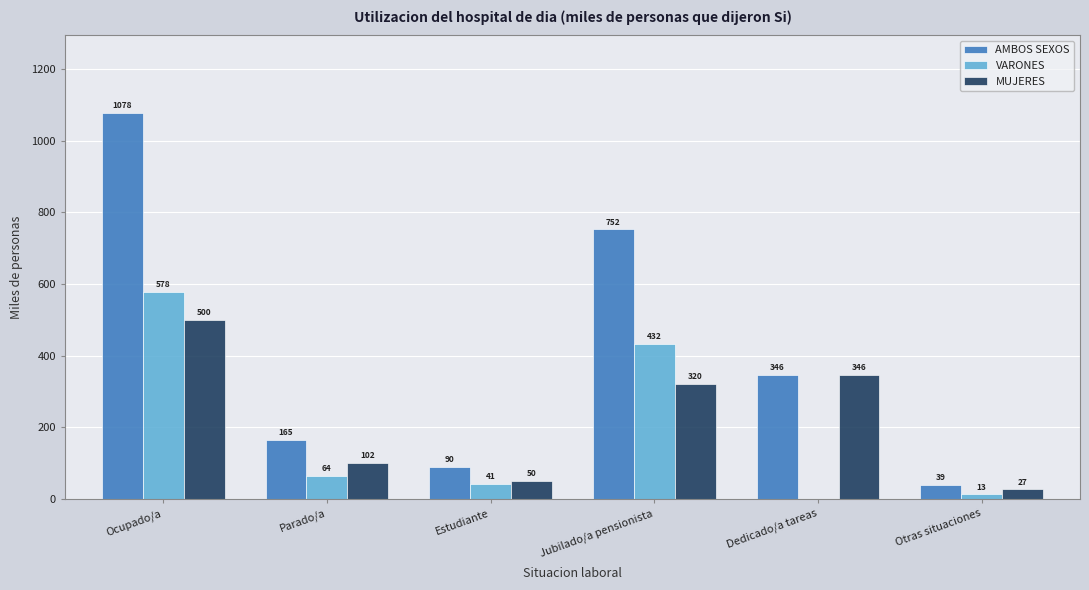

What is the approximate value of VARONES at Parado/a?

63.7